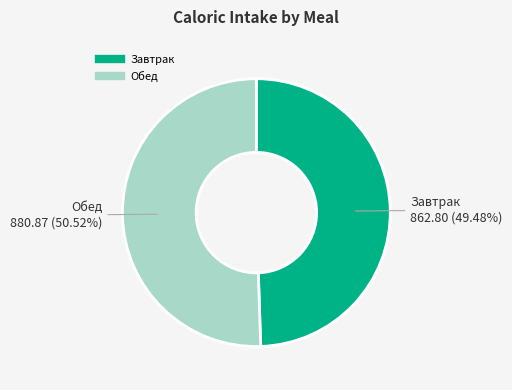

To the nearest percent, what percentage of the pie is Обед?

51%